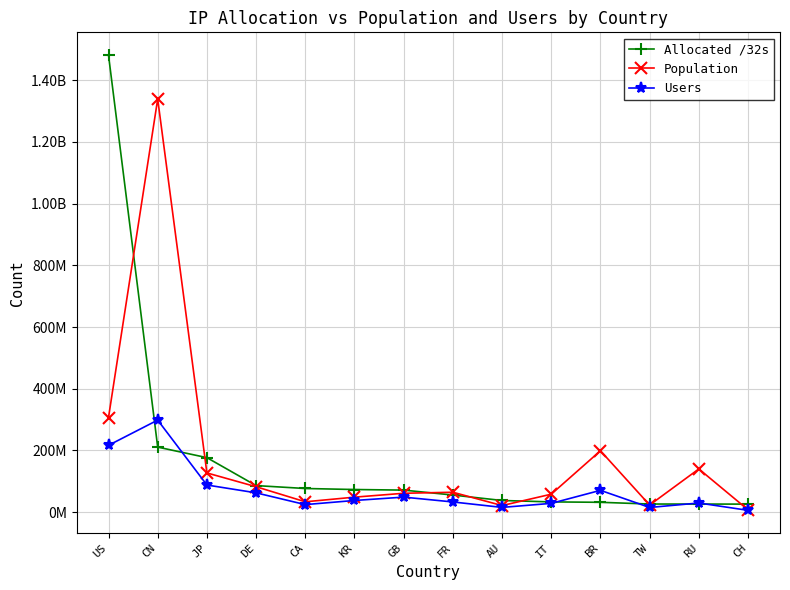

Is this an area chart (filled region under the line)?

No